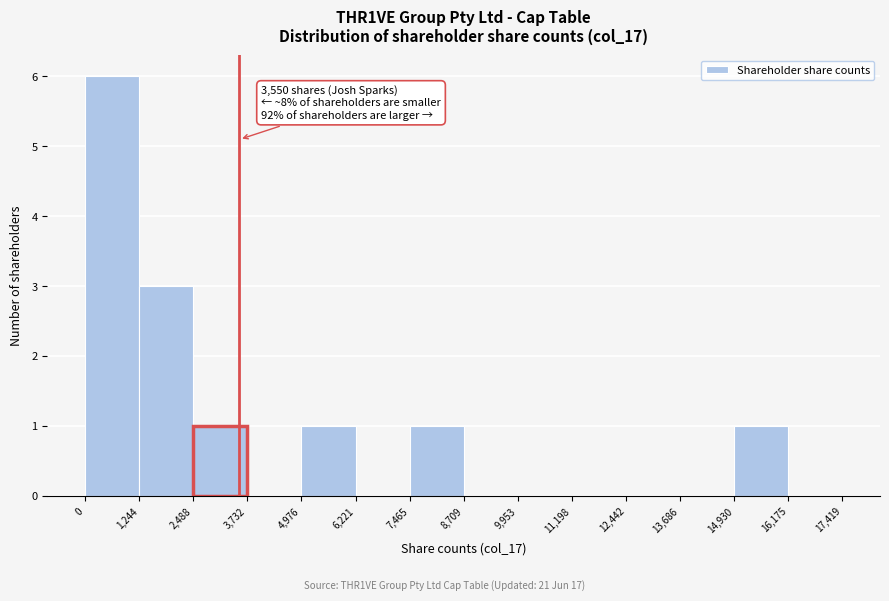

Over which range of the x-axis is the bar tallest?

0 to 1,244